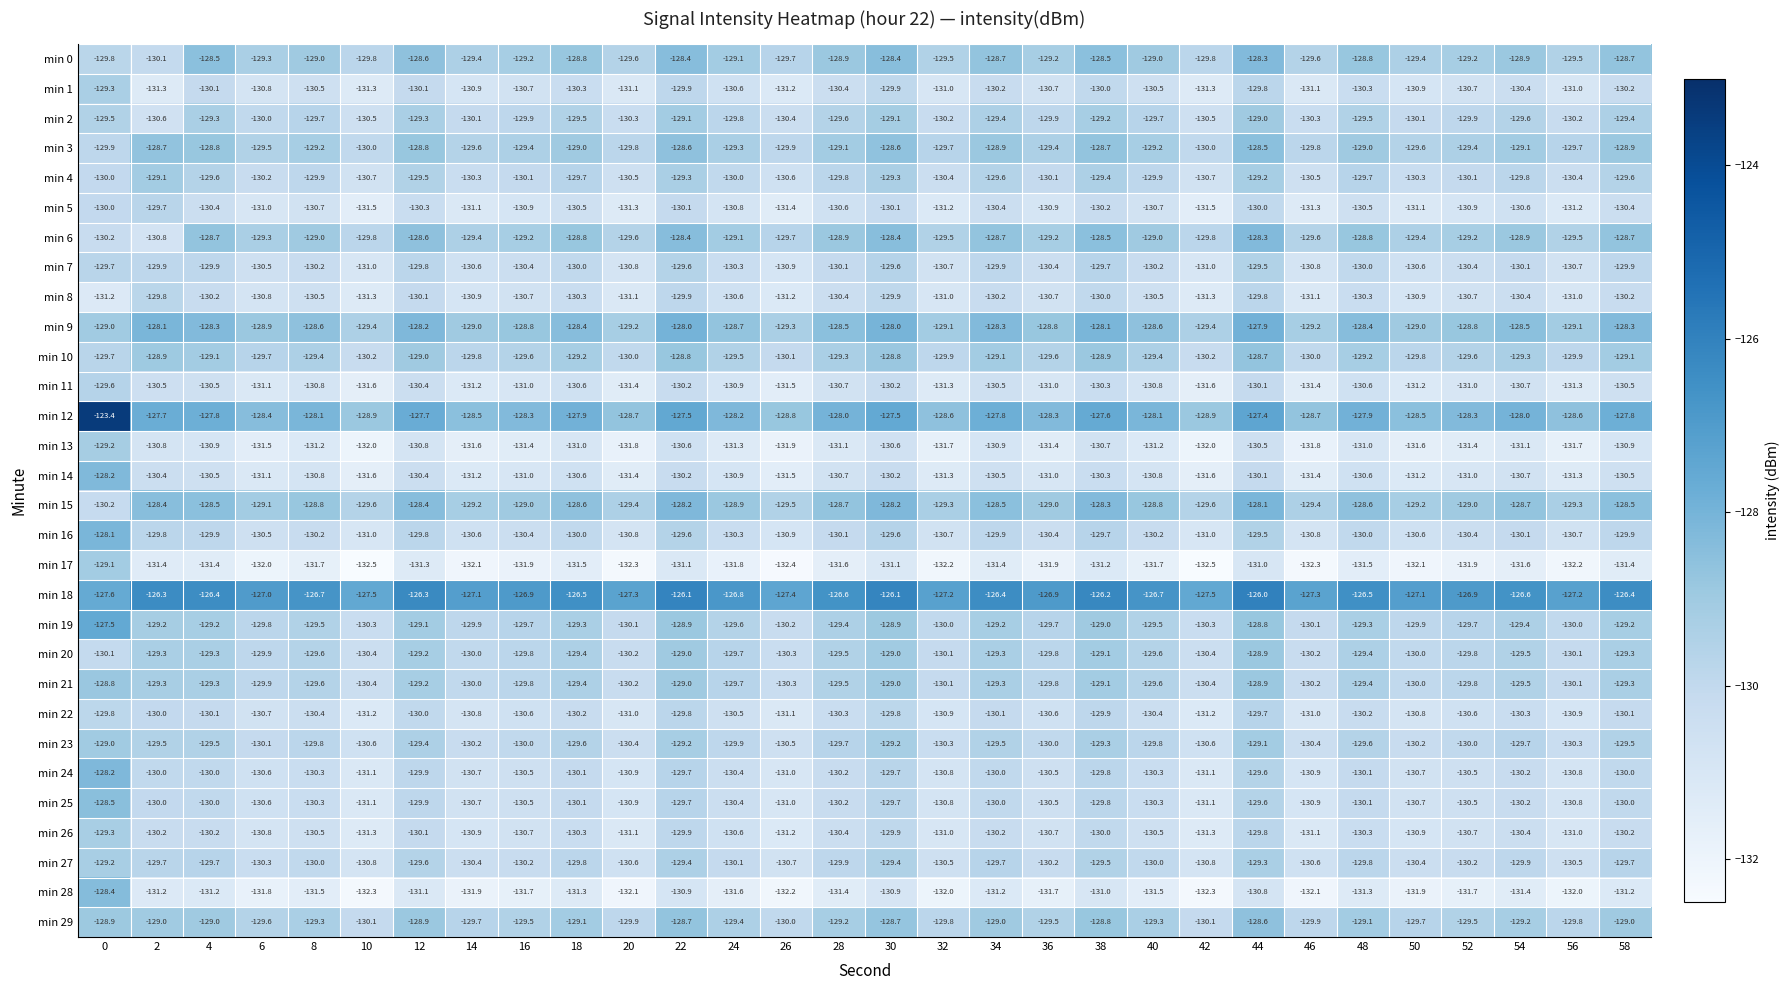

Which series has the largest range (max minus min)?

min 12